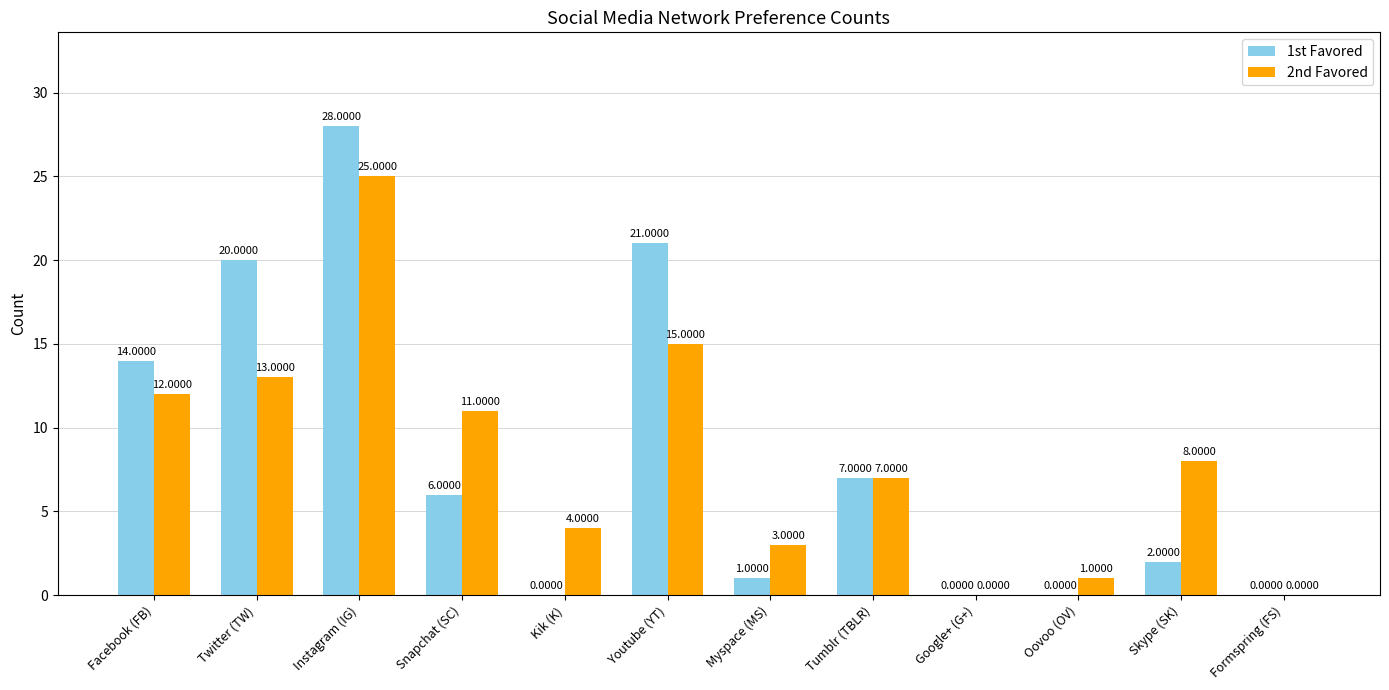

Reading right to left, list all the values displayed in this chart.

1st Favored: 0	2	0	0	7	1	21	0	6	28	20	14
2nd Favored: 0	8	1	0	7	3	15	4	11	25	13	12